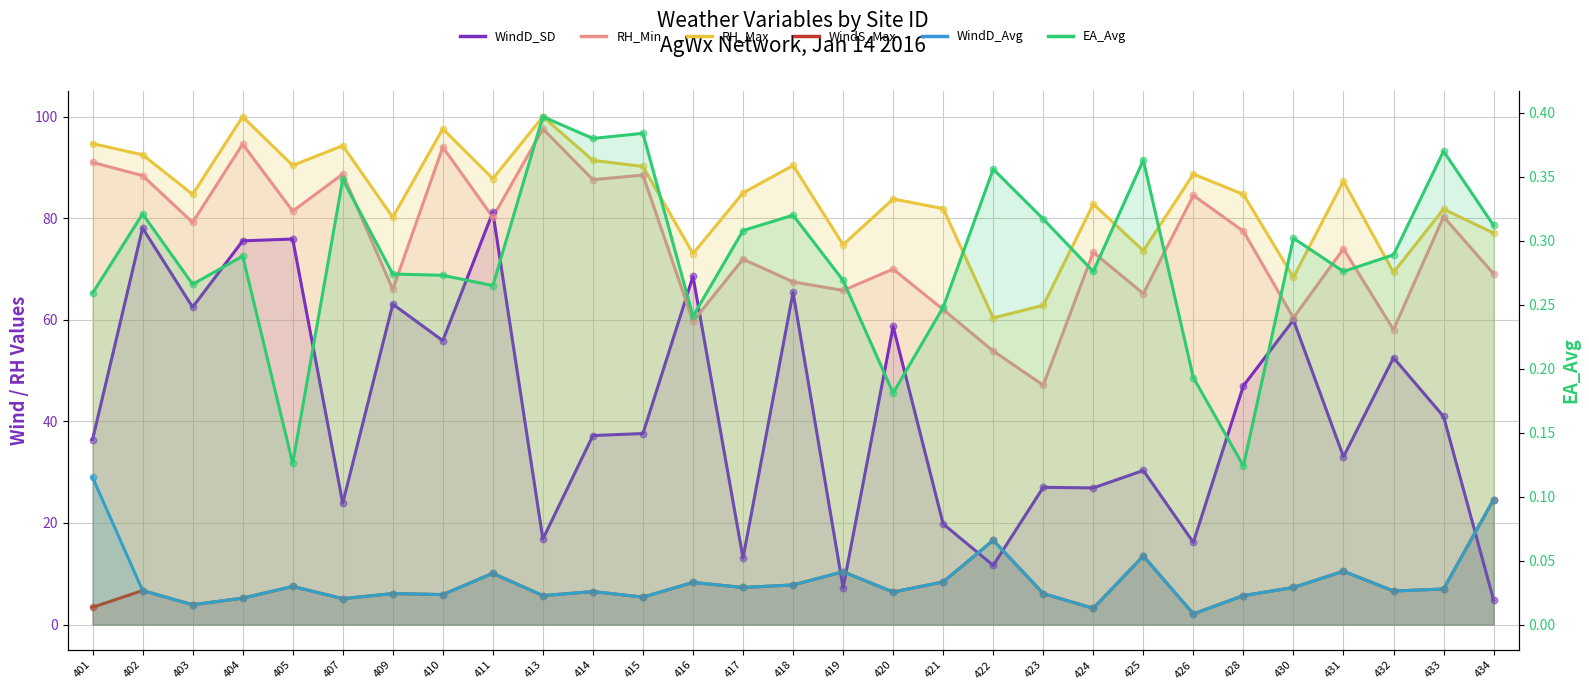

Which series reaches the maximum Y coordinate?

RH_Max